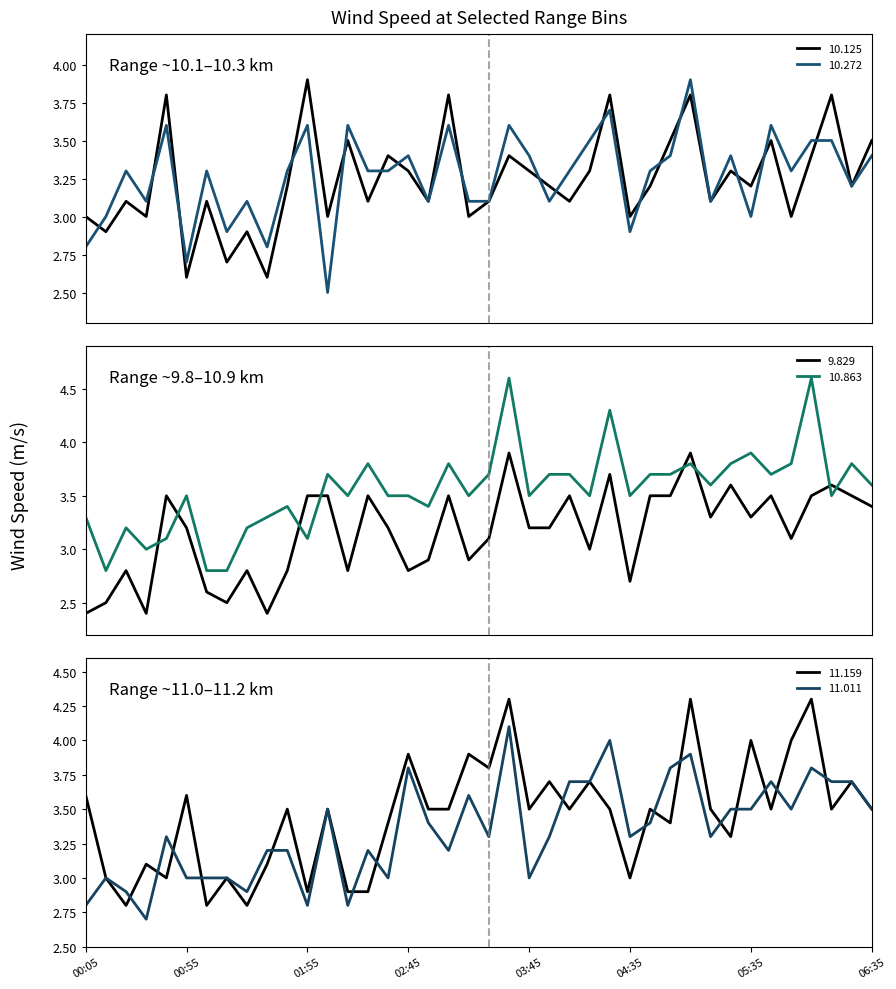

Which series ends up on top after the final intersection of 10.863 and 9.829?

10.863